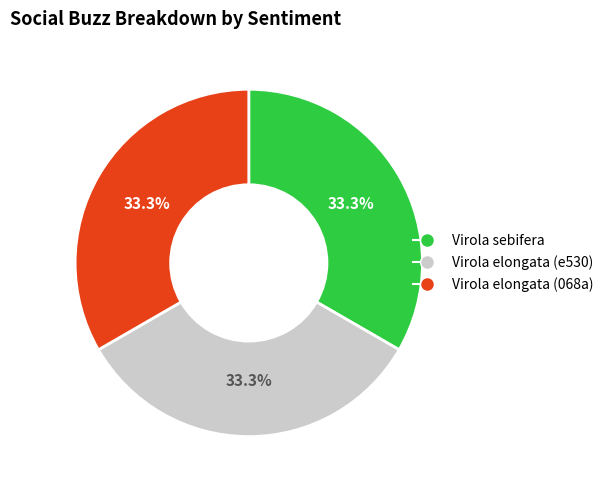

Is there any slice that represents more than half of the pie?

No